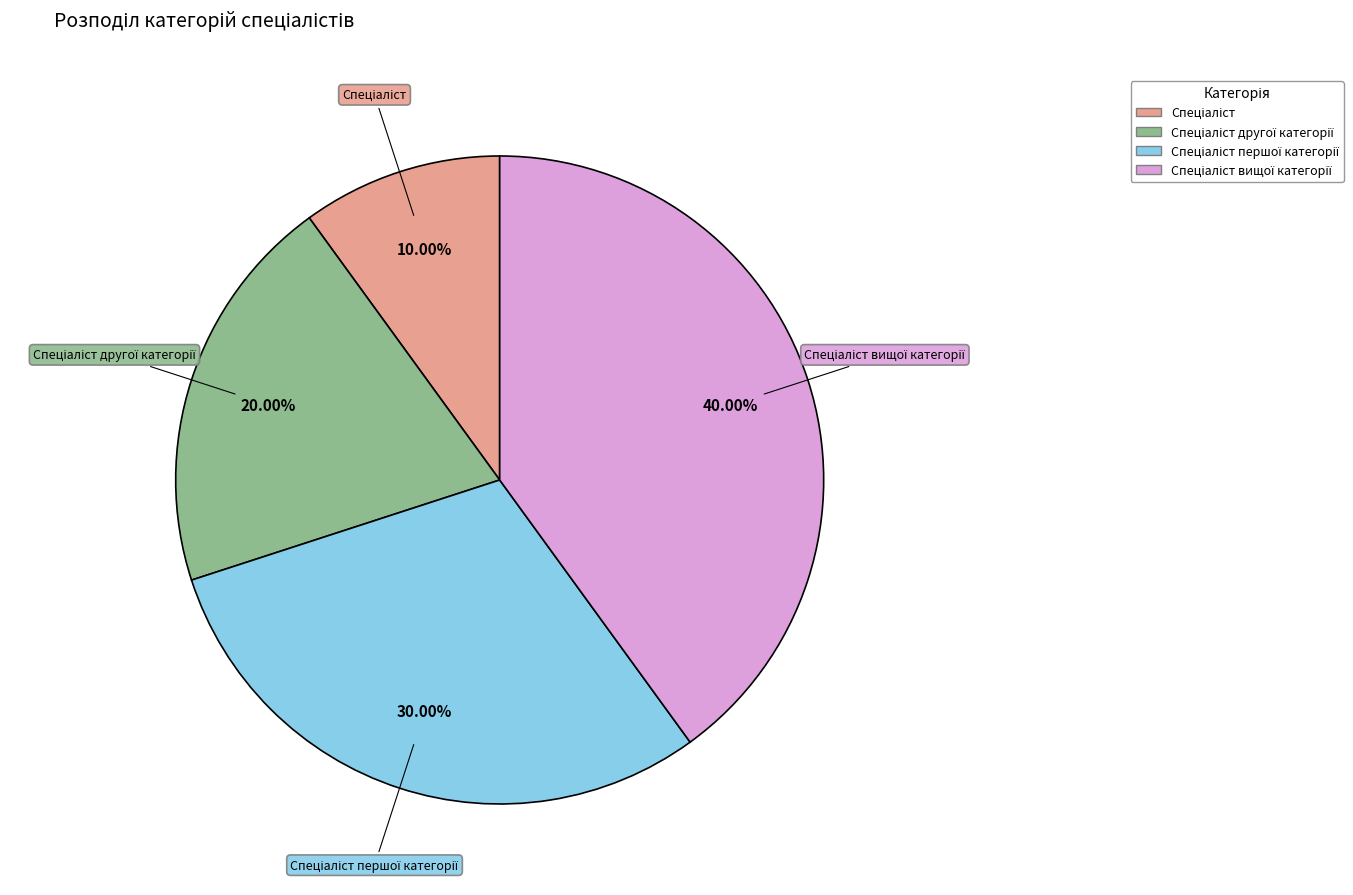

Is there any slice that represents more than half of the pie?

No